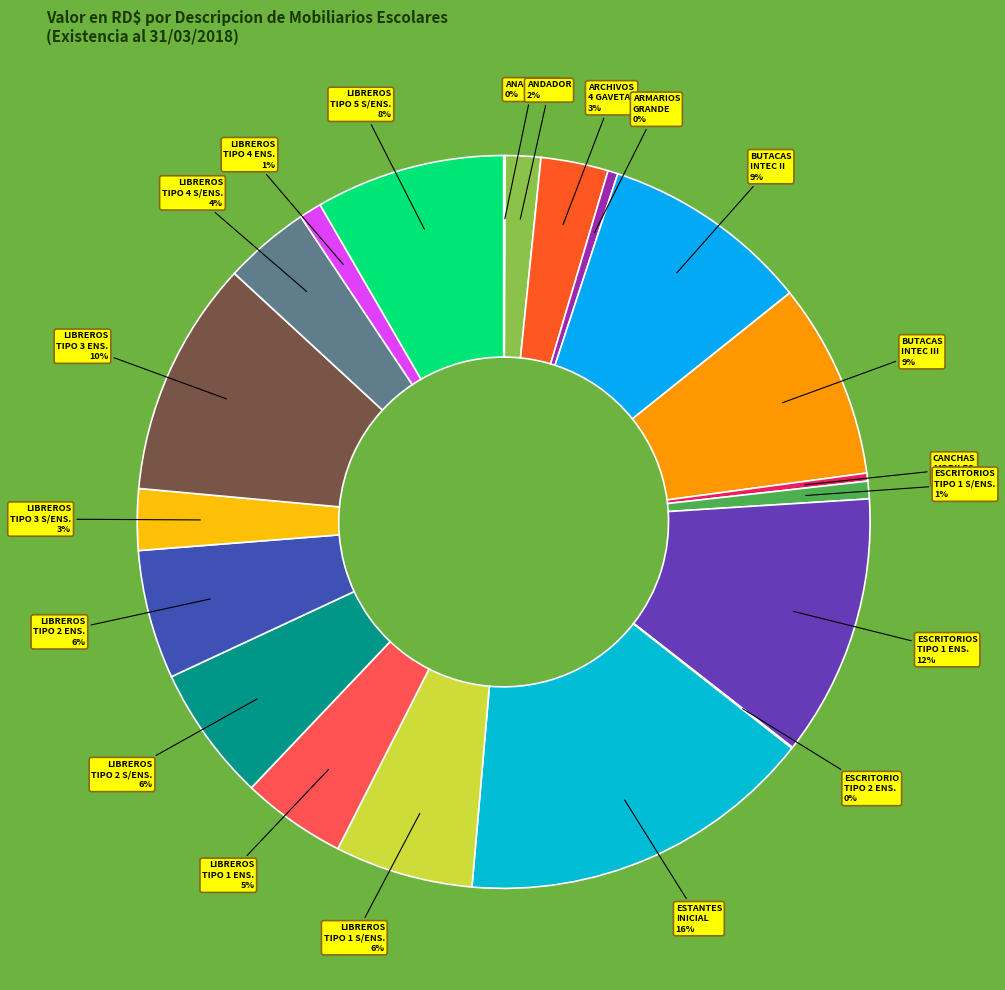

Is it true that LIBREROS TIPO 4 S/ENS. is 4% of the pie?

True